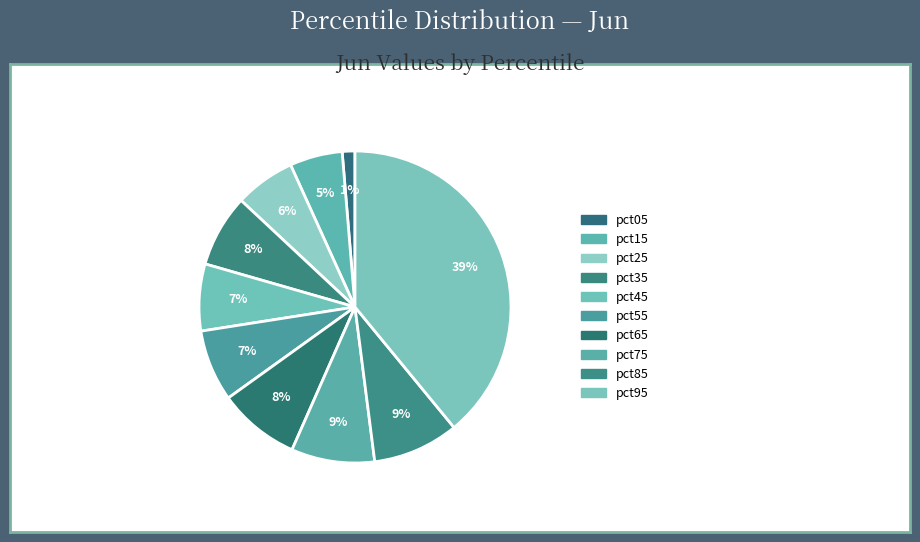

Is there any slice that represents more than half of the pie?

No